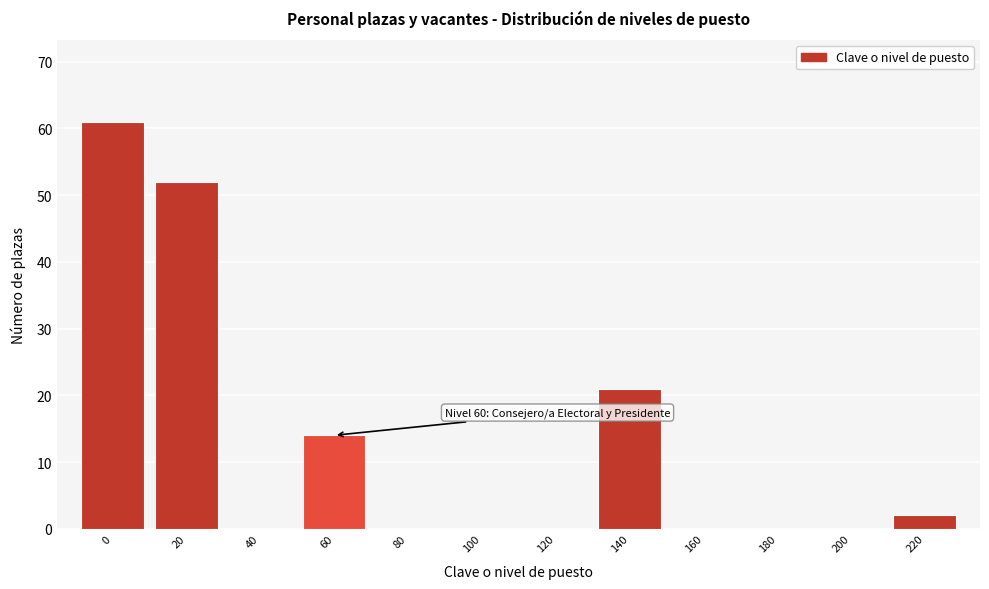

Reading left to right, extract all data points from this chart.

0=61	20=52	40=0	60=14	80=0	100=0	120=0	140=21	160=0	180=0	200=0	220=2